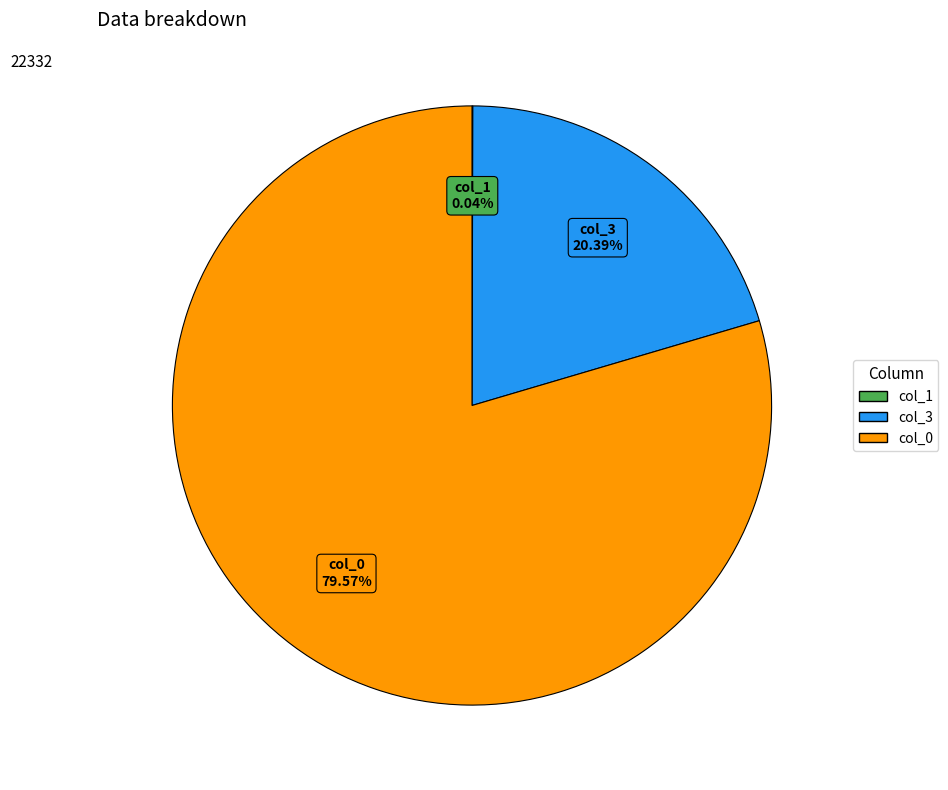

Which slice is the largest?

col_0